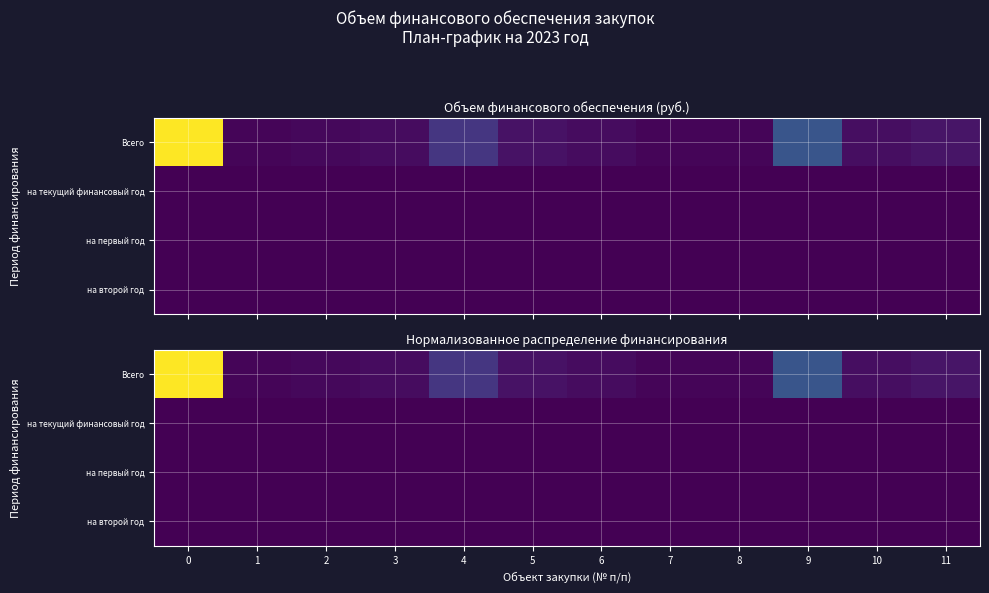

List the labels in order of Всего value, smallest first.

7, 1, 8, 2, 3, 6, 10, 5, 11, 4, 9, 0